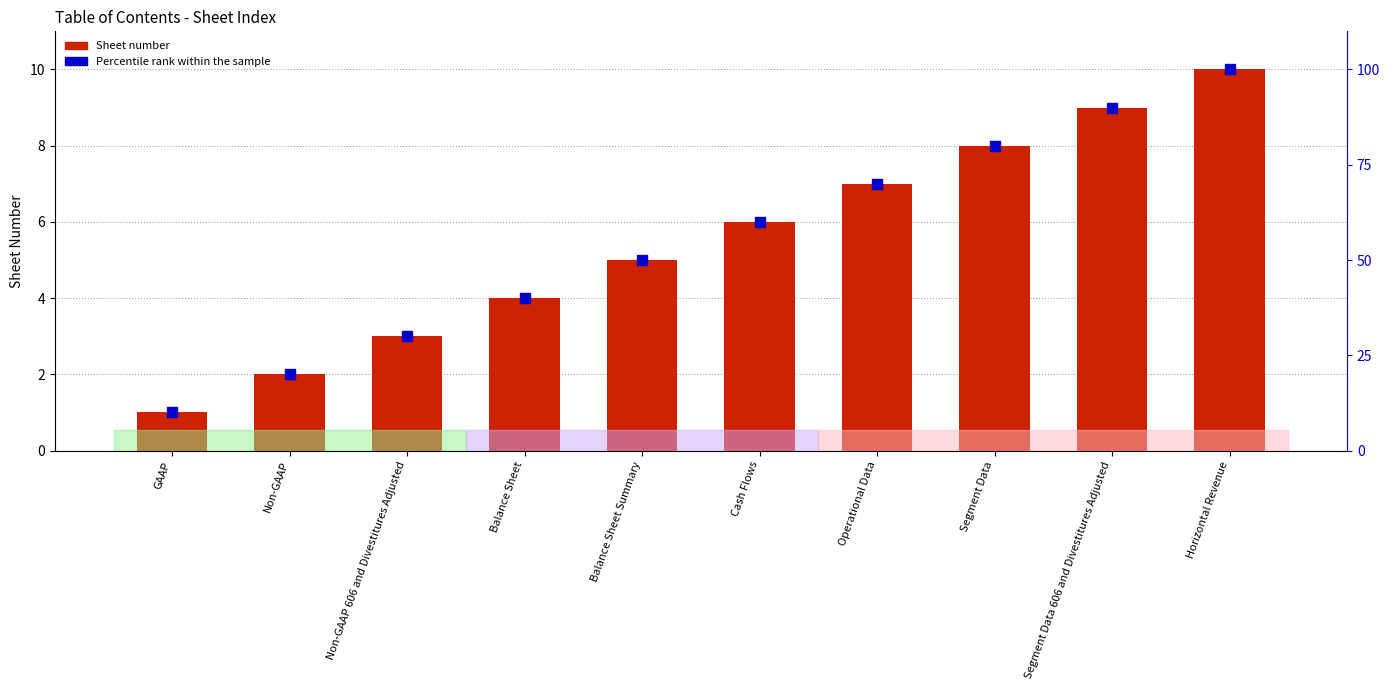

Which series has the largest total across all categories?

Percentile rank within the sample